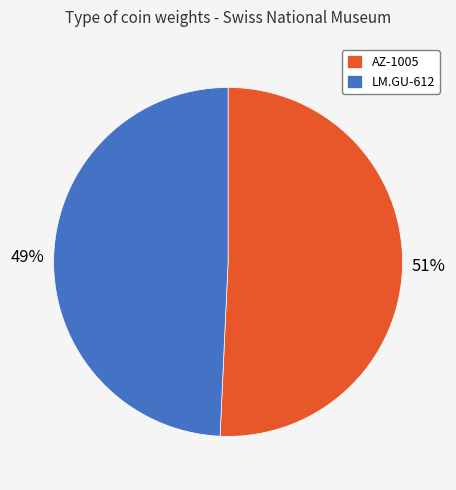

Does LM.GU-612 represent more than half of the total?

No